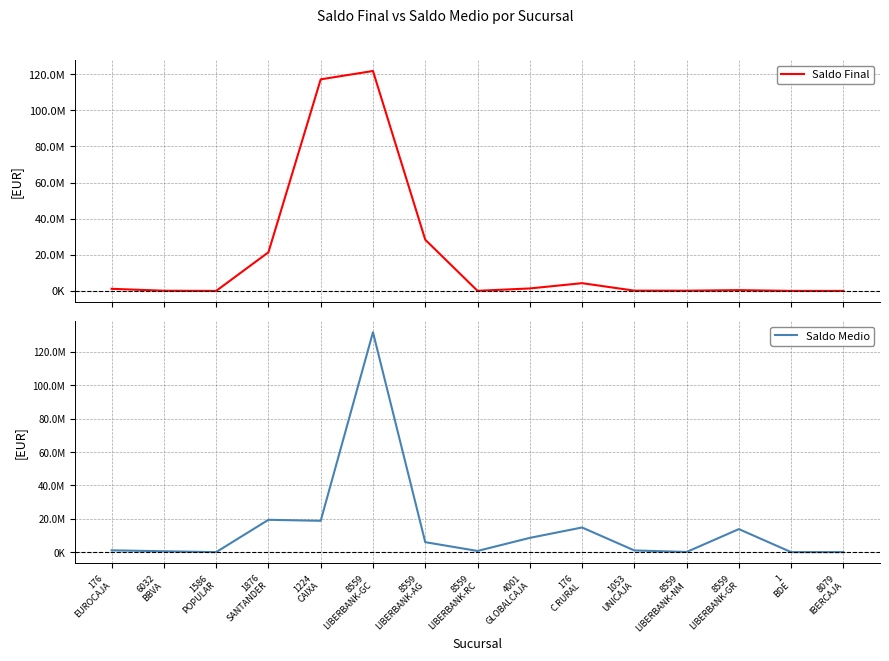

Between 1876
SANTANDER and 8559
LIBERBANK-AG, which series saw the biggest shift?

Saldo Medio